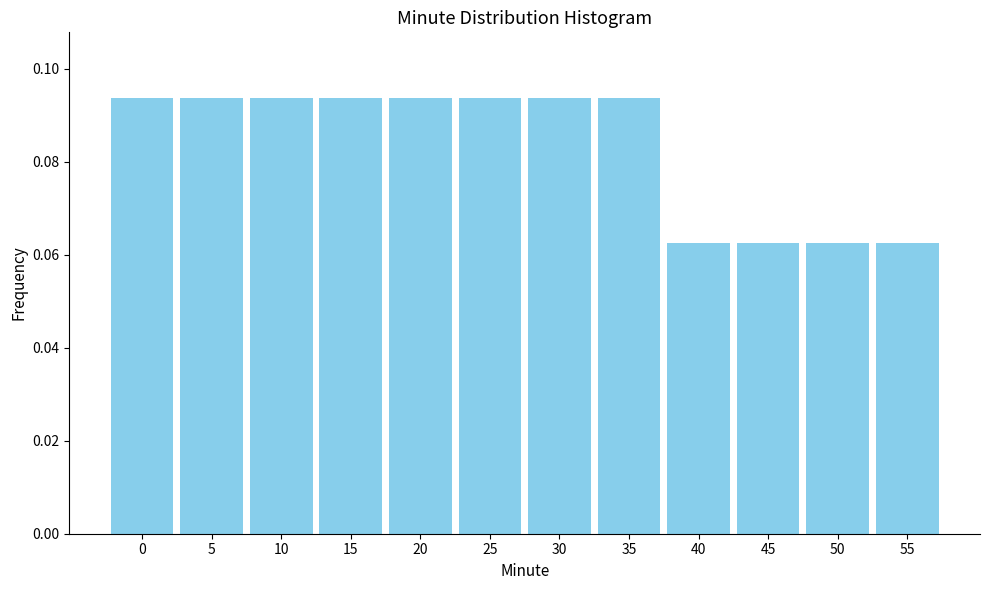

The chart shows a value of 0.0 at 10. True or false?

False